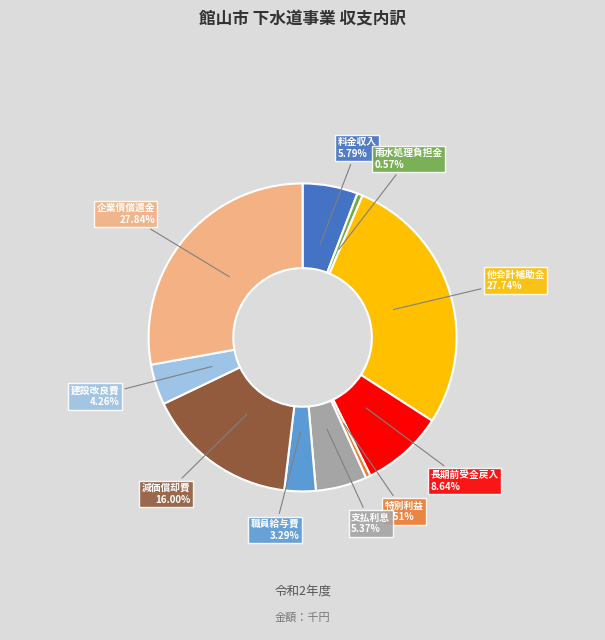

Is there a majority slice in this chart?

No